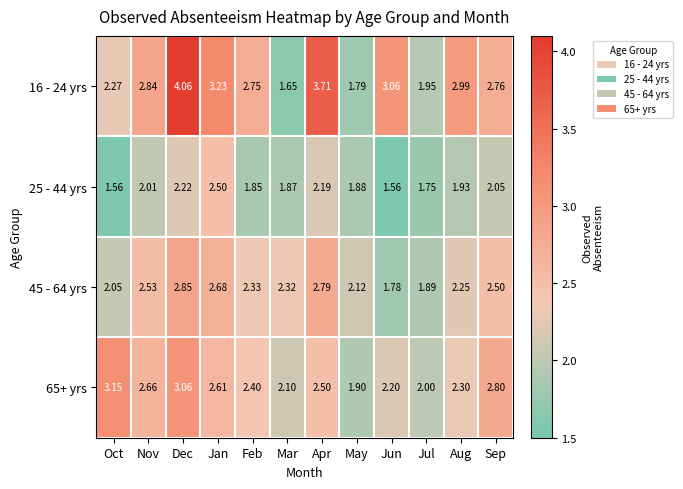

At which category is the sum across all series the highest?

Dec